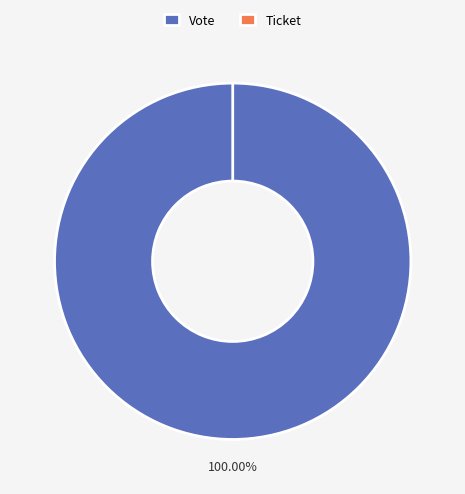

To the nearest percent, what is the combined percentage of Ticket and Vote?

100%